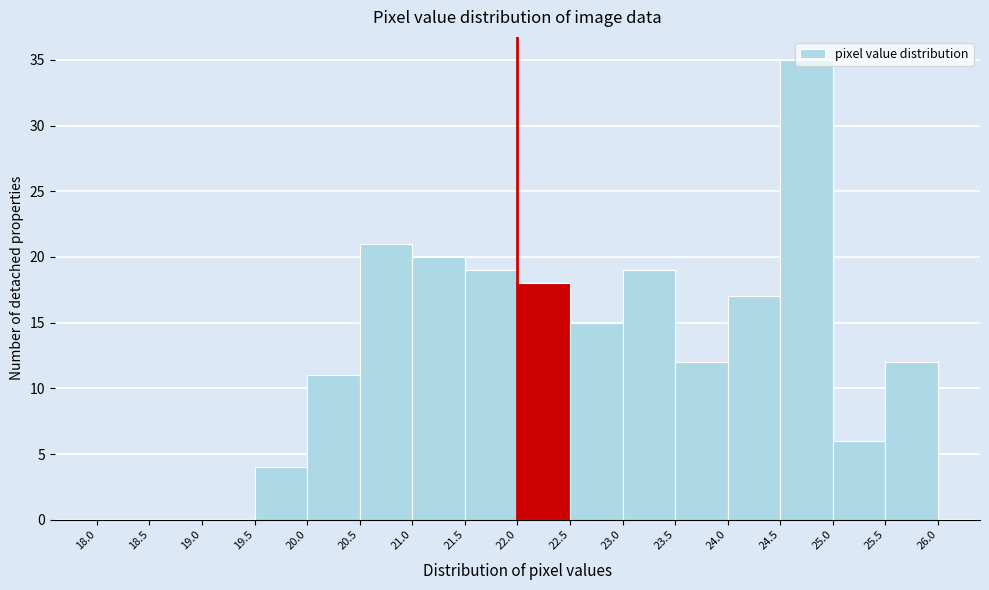

Reading left to right, list every bar in this chart as the range it spans on the x-axis followed by its height. The values are not printed on the chart, so give them approximately, as read against the axis.

18.0 to 18.5: 0
18.5 to 19.0: 0
19.0 to 19.5: 0
19.5 to 20.0: 4
20.0 to 20.5: 11
20.5 to 21.0: 21
21.0 to 21.5: 20
21.5 to 22.0: 19
22.0 to 22.5: 18
22.5 to 23.0: 15
23.0 to 23.5: 19
23.5 to 24.0: 12
24.0 to 24.5: 17
24.5 to 25.0: 35
25.0 to 25.5: 6
25.5 to 26.0: 12